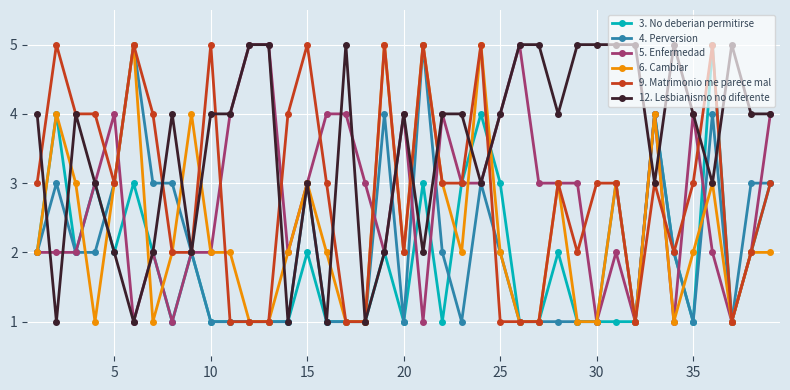

What are all the series names shown in the legend?

3. No deberian permitirse, 4. Perversion, 5. Enfermedad, 6. Cambiar, 9. Matrimonio me parece mal, 12. Lesbianismo no diferente